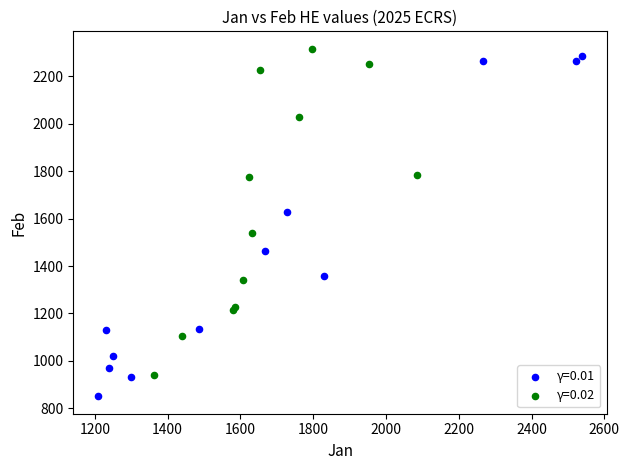

What are all the series names shown in the legend?

γ=0.01, γ=0.02